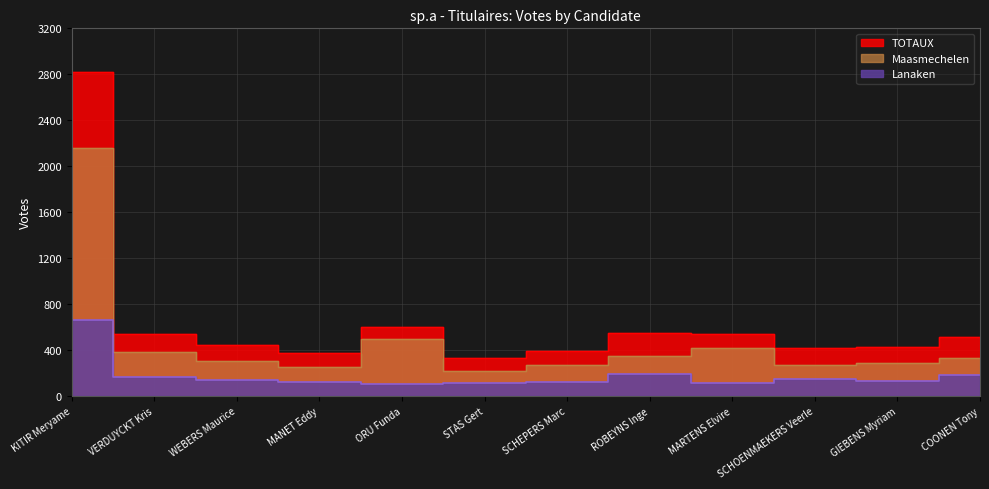

Is it true that TOTAUX equals 376 at MARTENS Elvire?

False